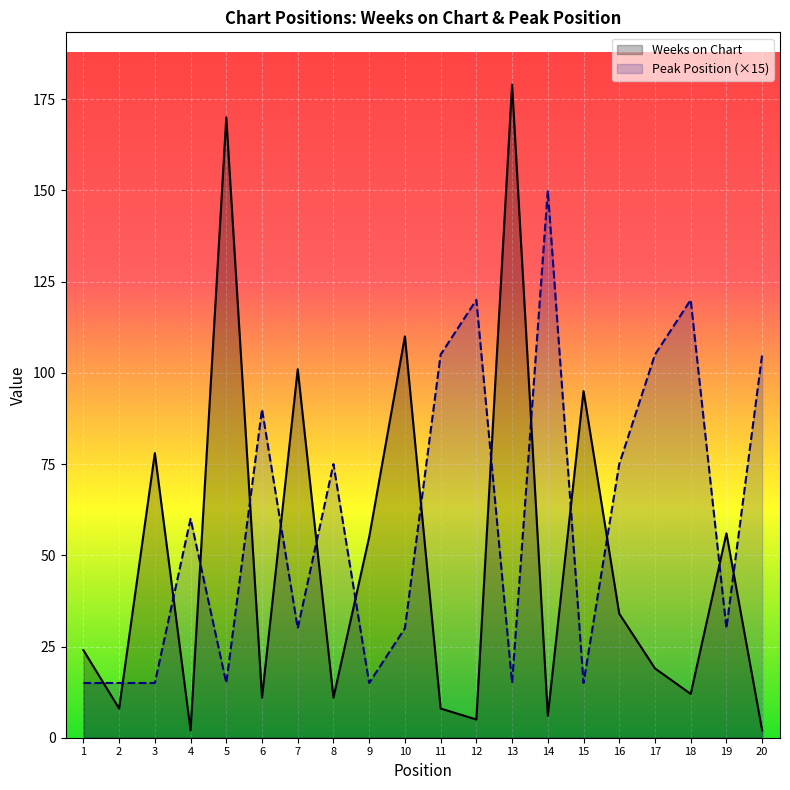

What is the minimum value shown in the chart?

2